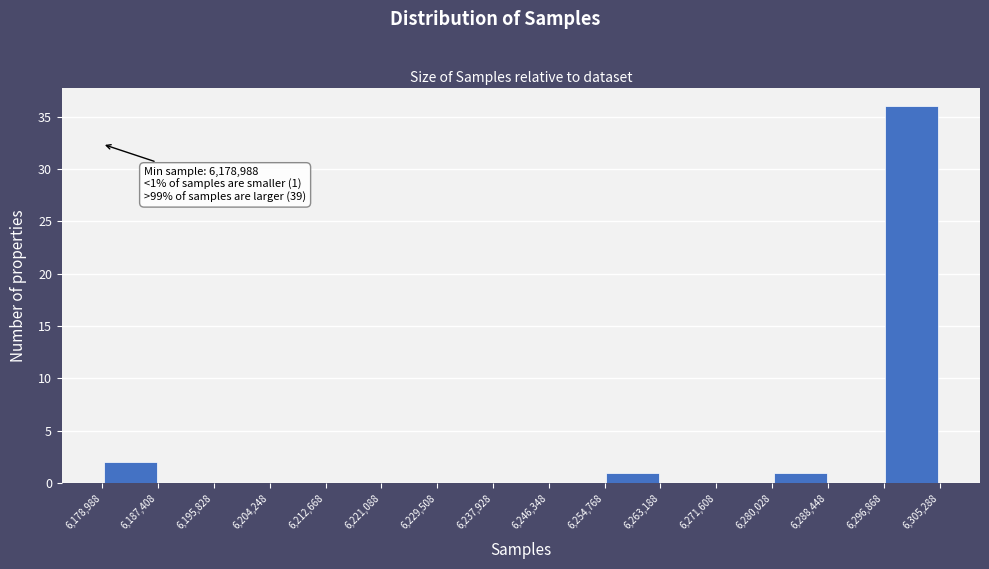

Which range on the x-axis has the tallest bar?

6,296,868 to 6,305,288